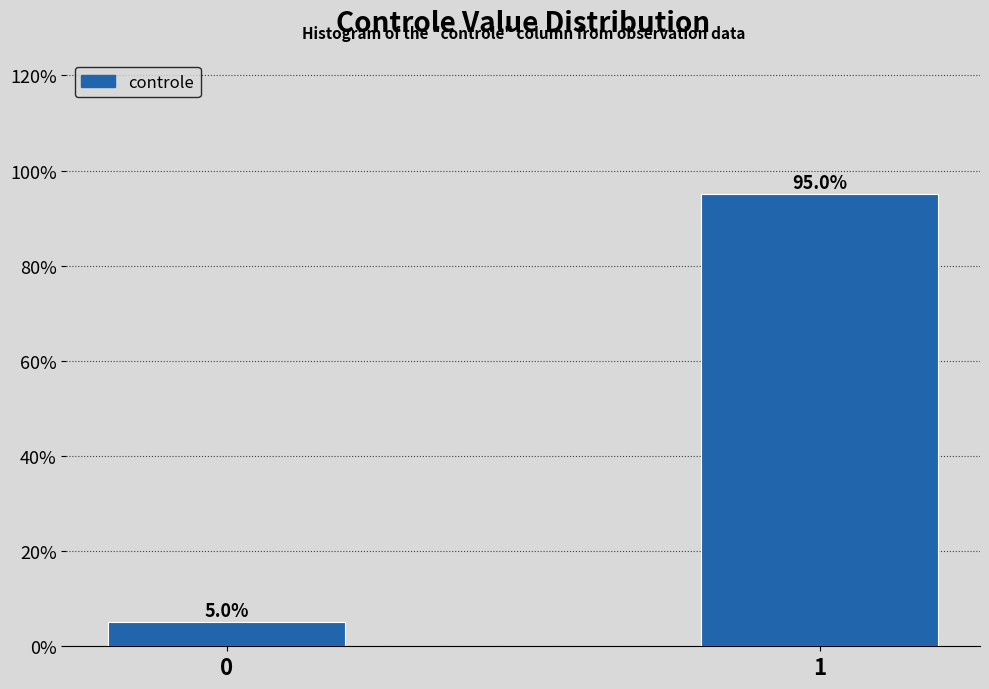

Reading left to right, extract all data points from this chart.

0=5	1=95